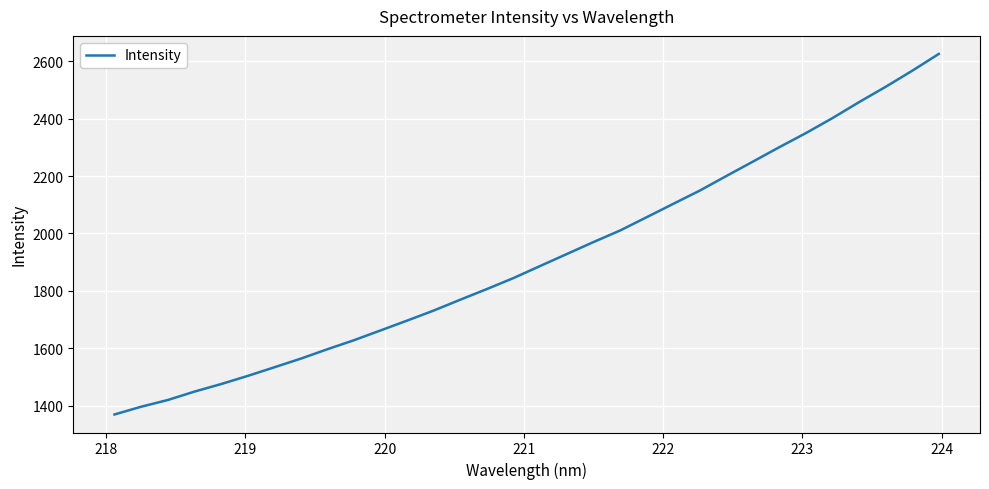

What is the minimum value shown in the chart?

1368.8